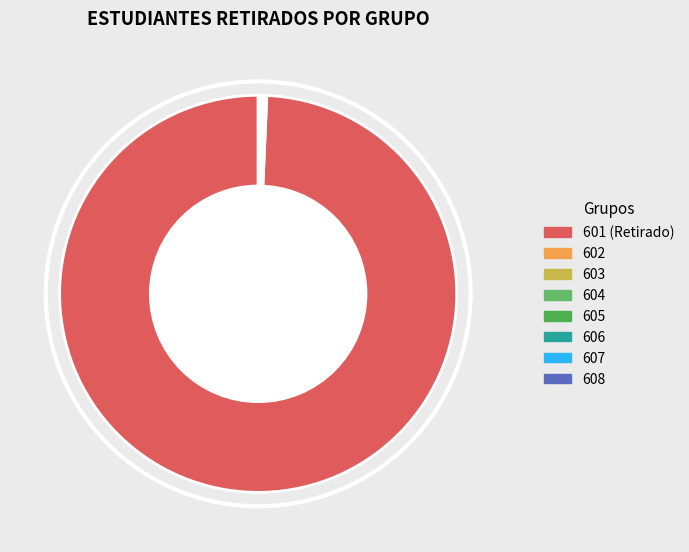

How many slices are in this pie chart?

8